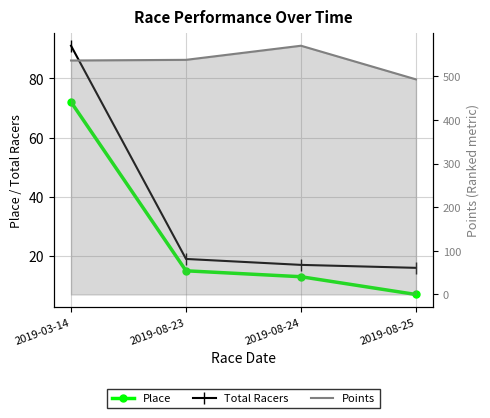

Is it true that Total Racers equals 6.5 at 2019-08-25?

False